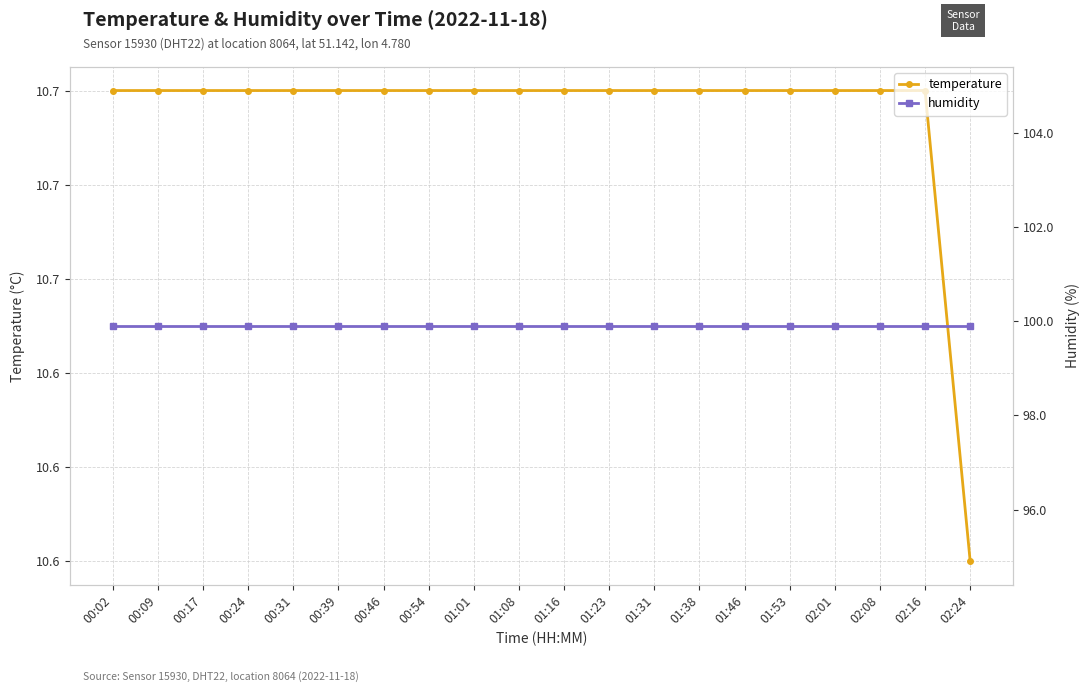

Reading right to left, extract all data points from this chart.

temperature: 10.6	10.7	10.7	10.7	10.7	10.7	10.7	10.7	10.7	10.7	10.7	10.7	10.7	10.7	10.7	10.7	10.7	10.7	10.7	10.7
humidity: 99.9	99.9	99.9	99.9	99.9	99.9	99.9	99.9	99.9	99.9	99.9	99.9	99.9	99.9	99.9	99.9	99.9	99.9	99.9	99.9